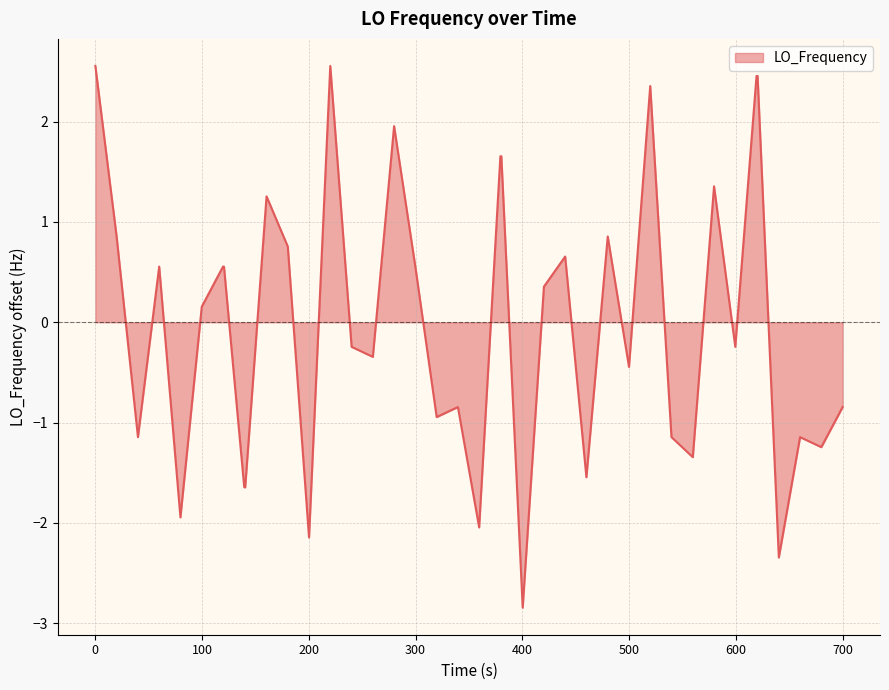

What is the maximum value shown in the chart?

2.6